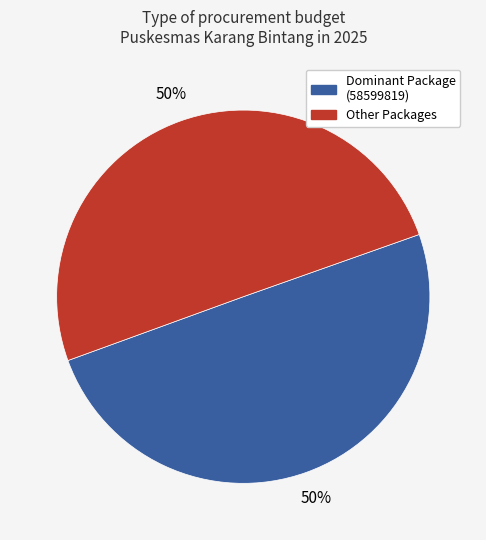

To the nearest percent, what is the average slice percentage?

50%